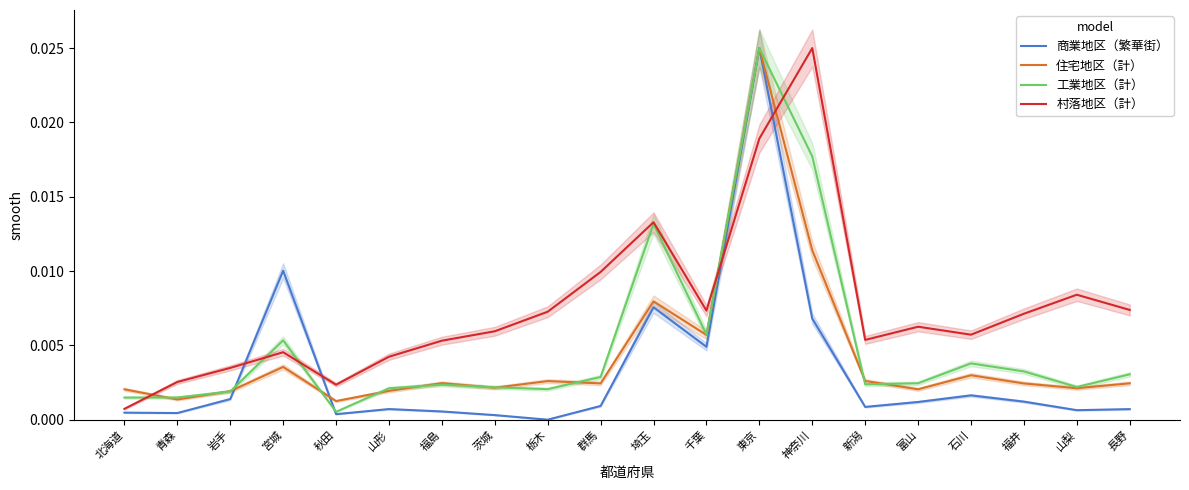

At how many categories does at least one series exceed 0?

20